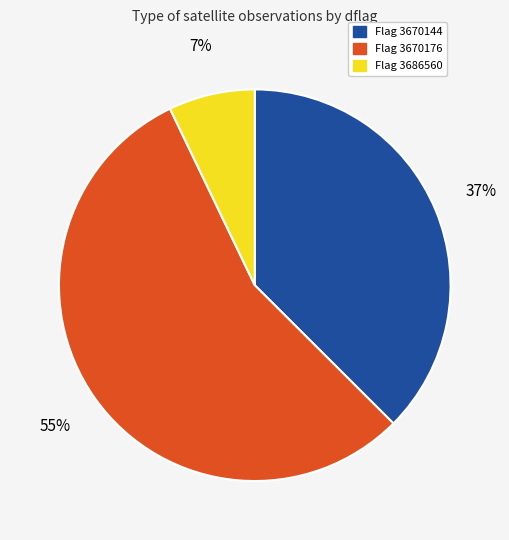

To the nearest percent, what portion does Flag 3670144 represent?

37%